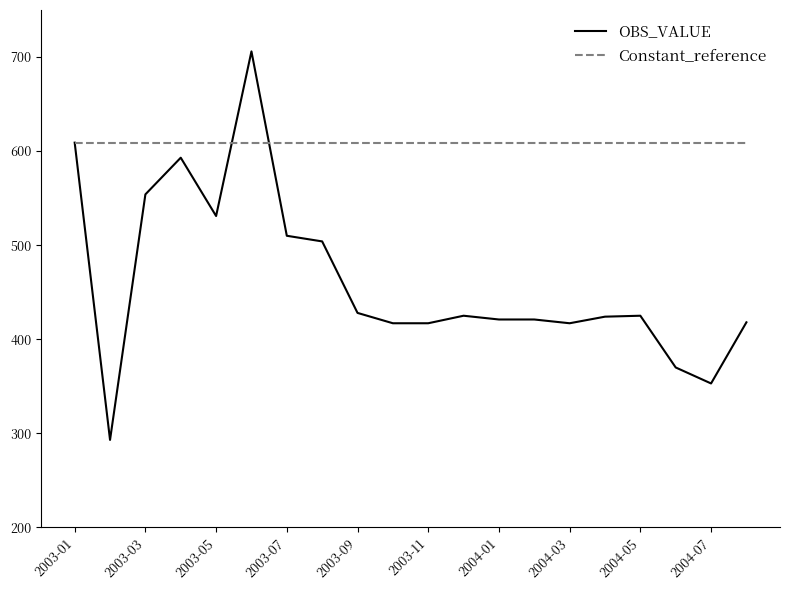

Which series has the widest spread of values?

OBS_VALUE